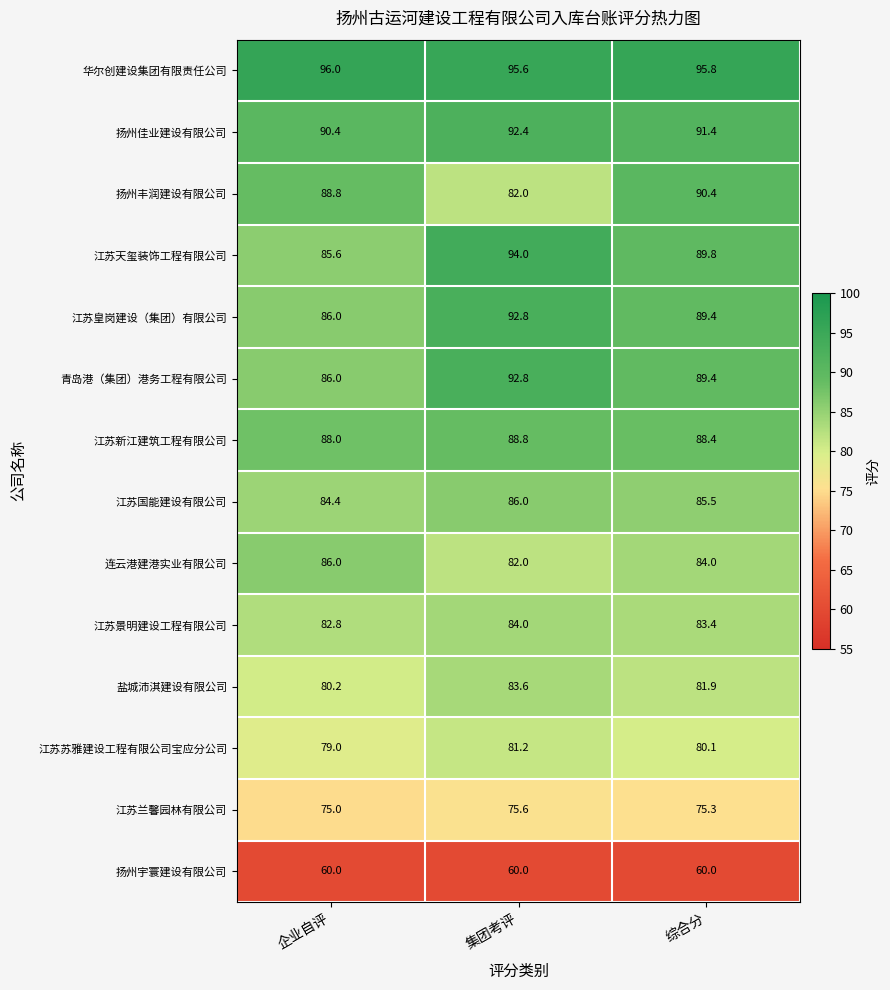

True or false: 江苏天玺装饰工程有限公司 has a value of 85.6 at 企业自评.

True